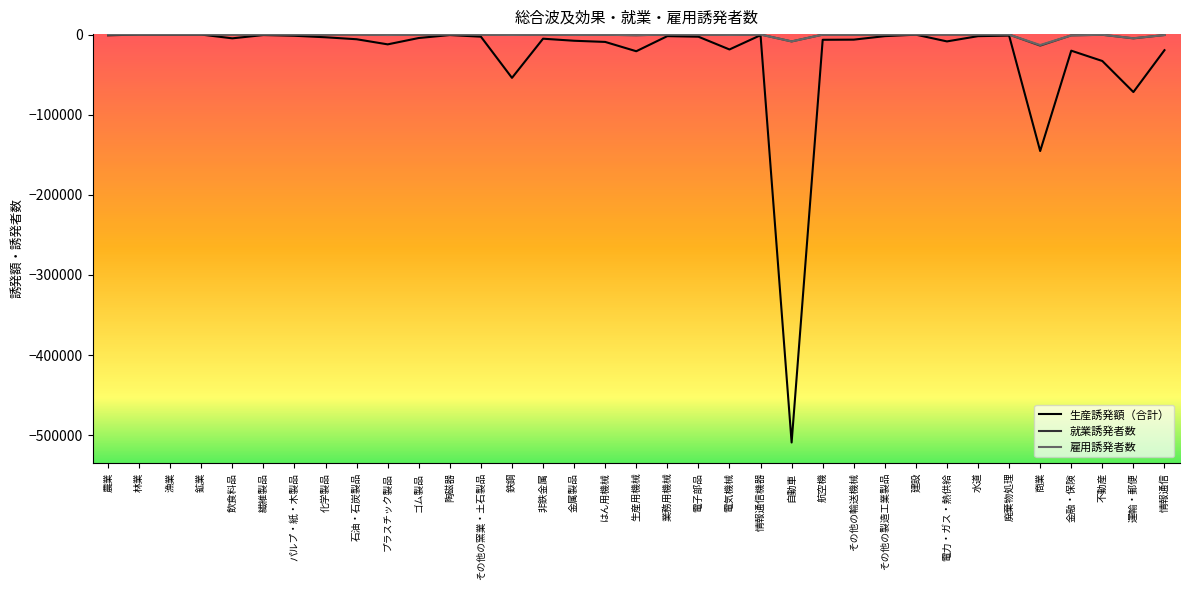

Which series has the widest spread of values?

生産誘発額（合計）